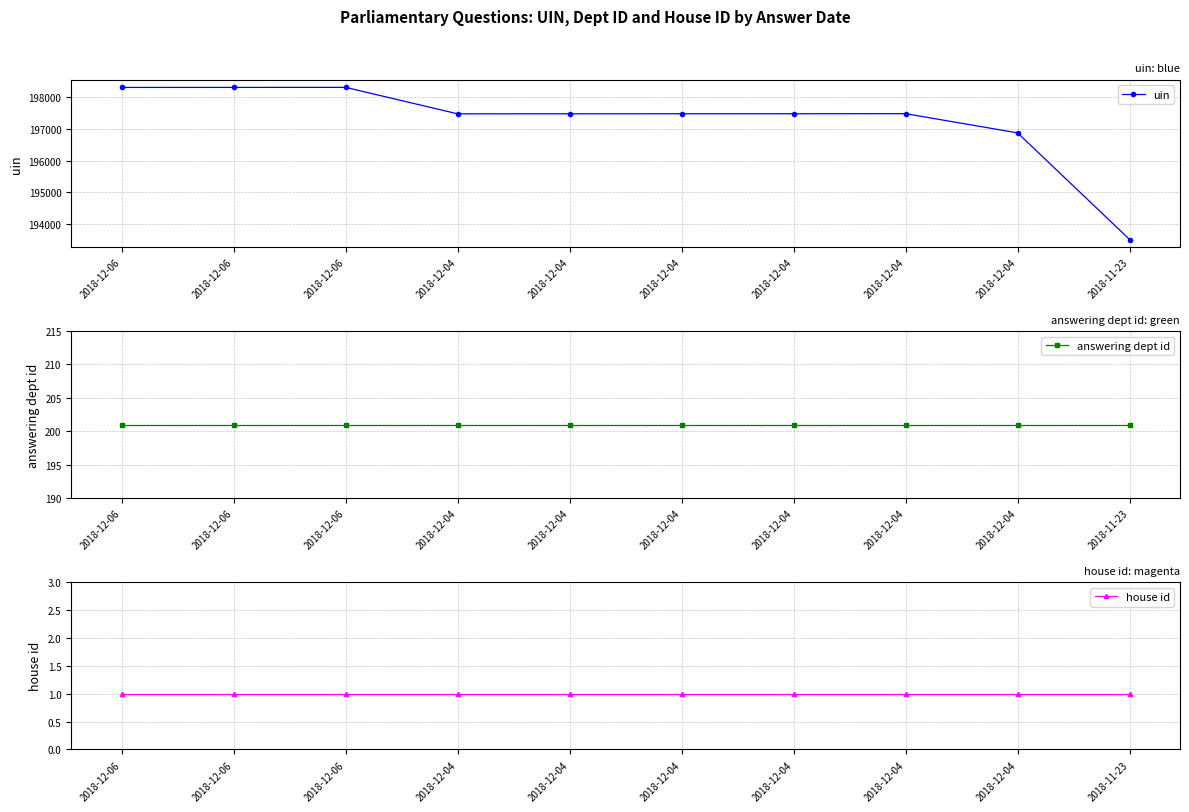

True or false: house id and answering dept id cross at least once.

False